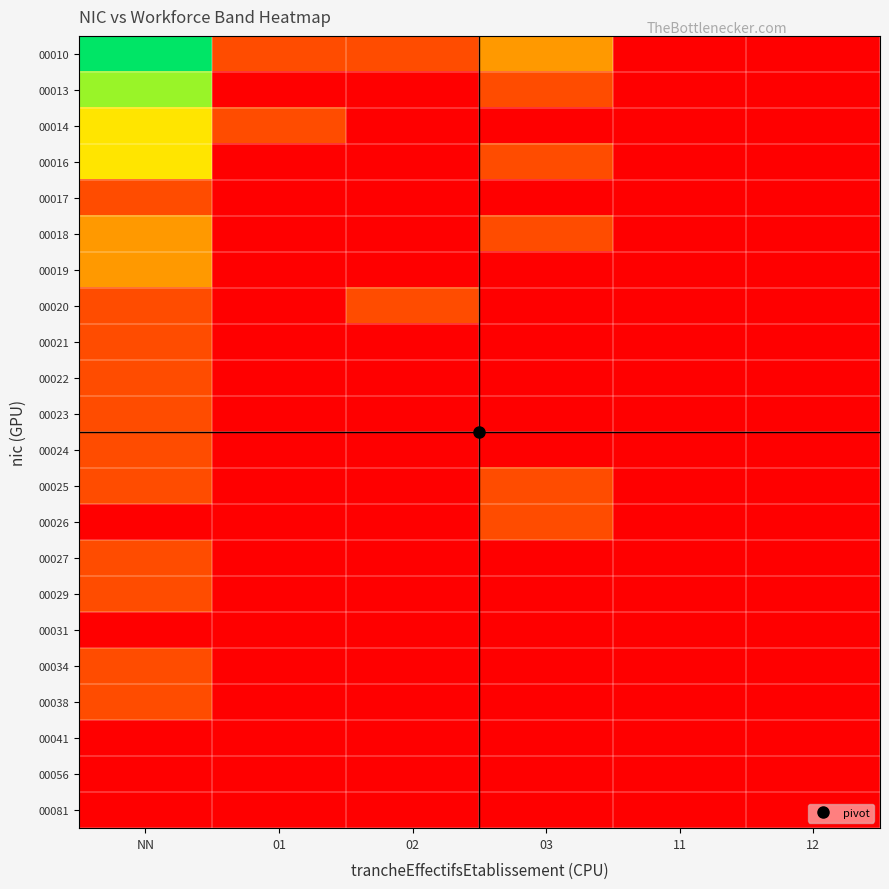

What is the difference between the highest and lowest values at 03?

2